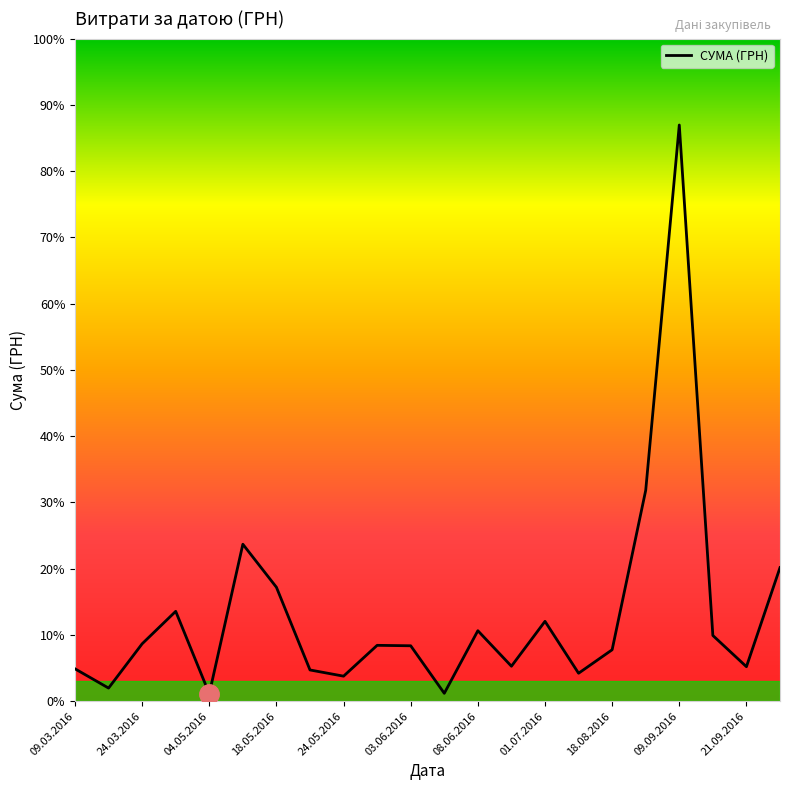

Does the chart display data point markers on the line(s)?

No